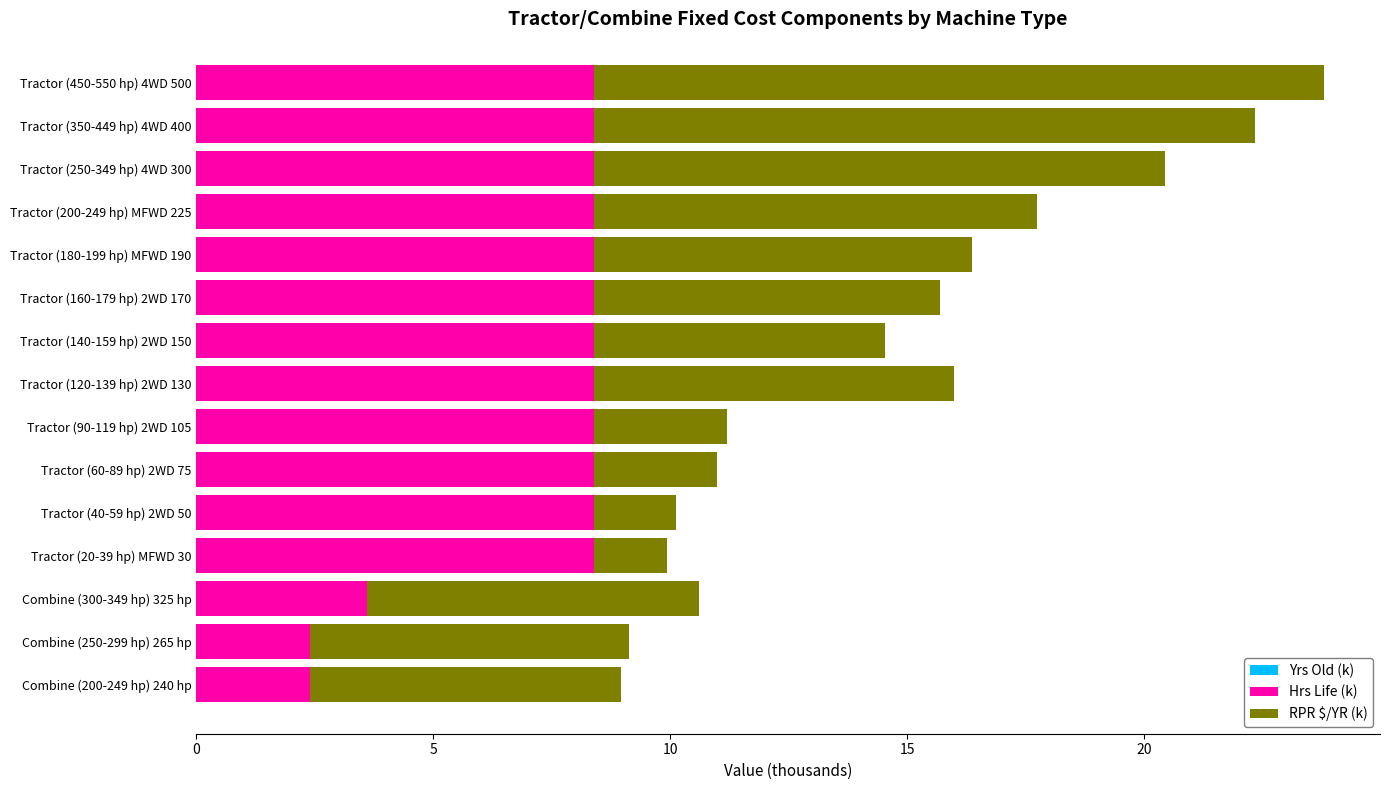

What is the total value across all series at Combine (200-249 hp) 240 hp?

9.0